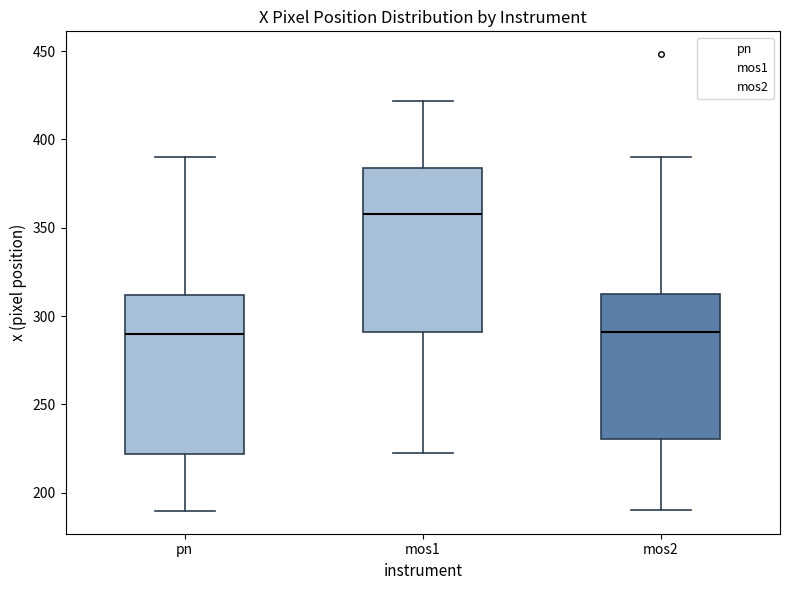

Reading left to right, read every box against the y-axis: the position of its median line, the range the box covers, and the ends of its whiskers. The values are not printed on the chart, so give them approximately, as read against the axis.

pn: median 290, box 220 to 310, whiskers 190 to 390
mos1: median 360, box 290 to 385, whiskers 220 to 420
mos2: median 290, box 230 to 315, whiskers 190 to 390